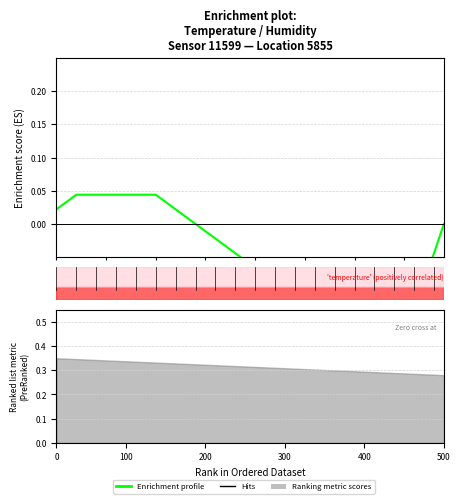

How many points are lower than both their immediate neighbors (excluding endpoints)?

1